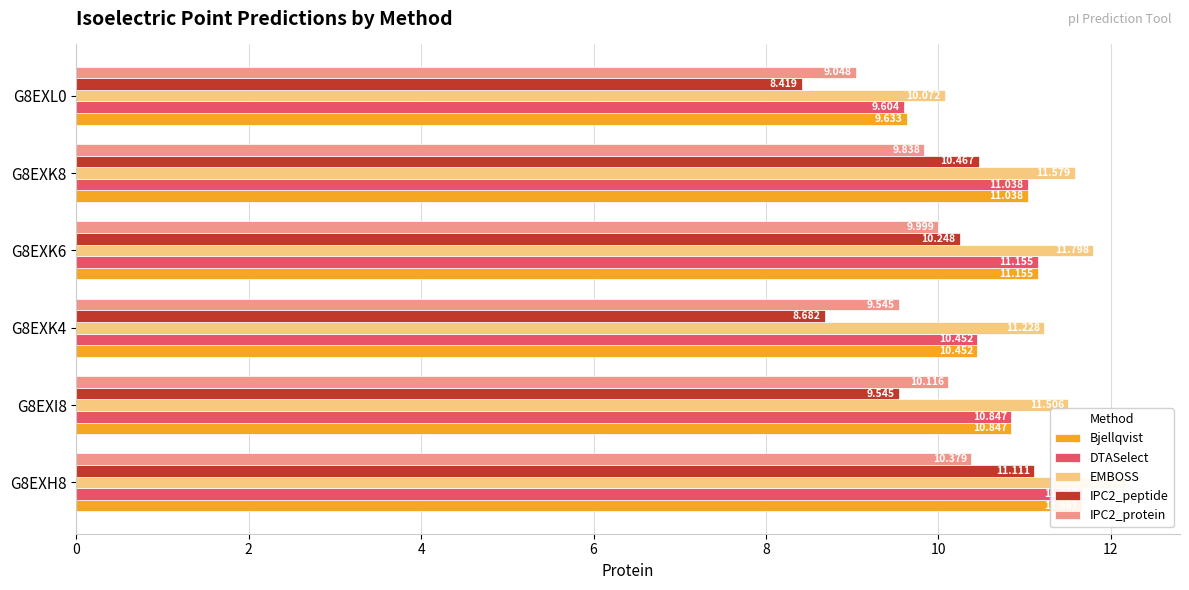

Does the chart contain any negative values?

No